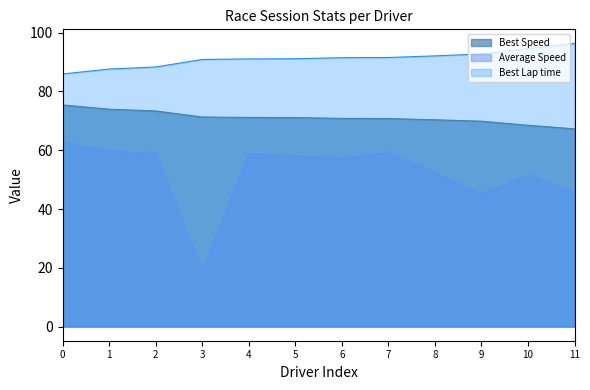

At how many categories does at least one series exceed 31?

12